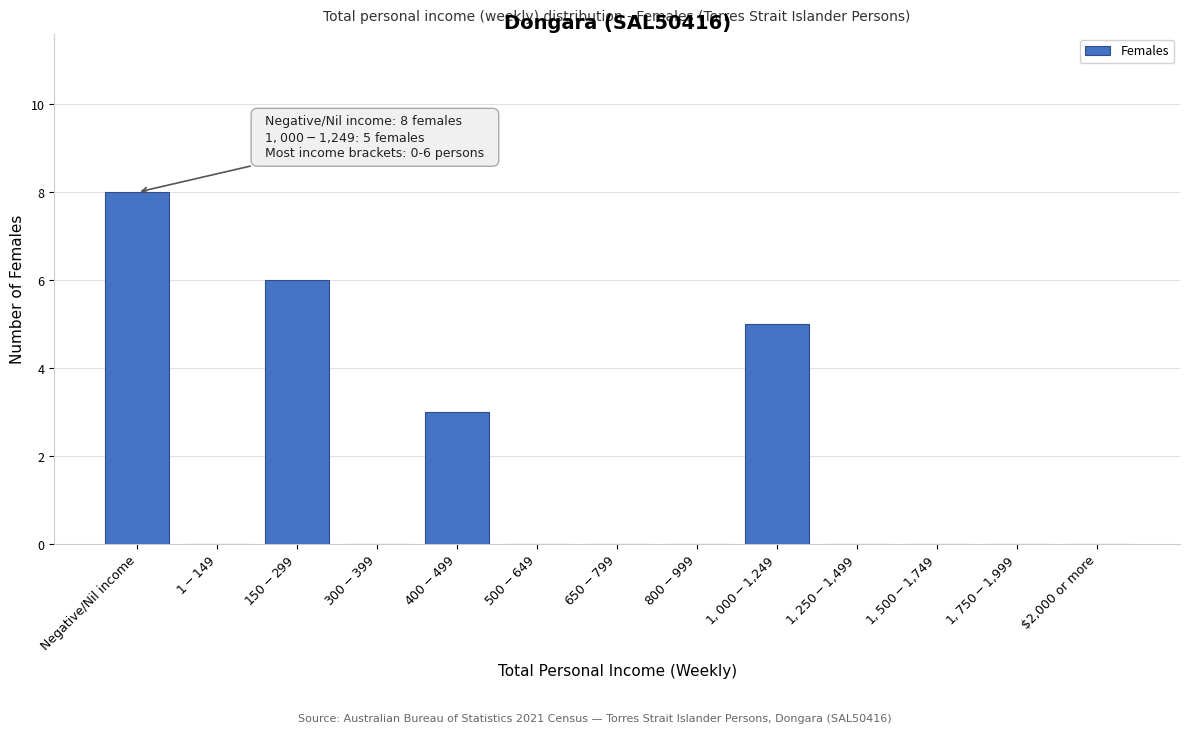

At which category does the chart reach its peak across all series?

Negative/Nil income